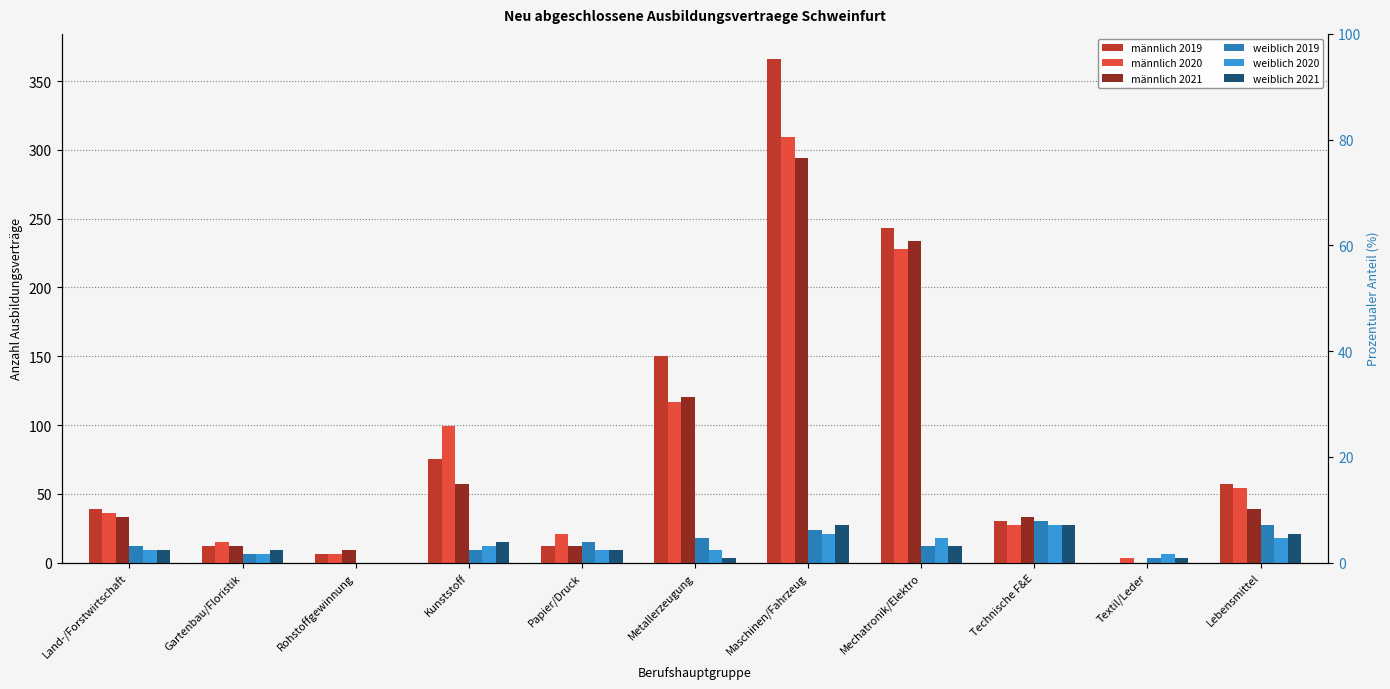

Rank the categories by weiblich 2019 value from lowest to highest.

Rohstoffgewinnung, Textil/Leder, Gartenbau/Floristik, Kunststoff, Land-/Forstwirtschaft, Mechatronik/Elektro, Papier/Druck, Metallerzeugung, Maschinen/Fahrzeug, Lebensmittel, Technische F&E